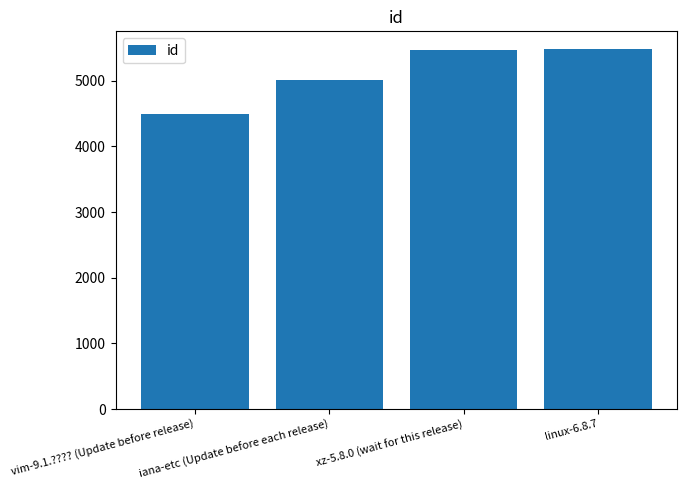

What is the change in value from iana-etc (Update before each release) to xz-5.8.0 (wait for this release)?

+465